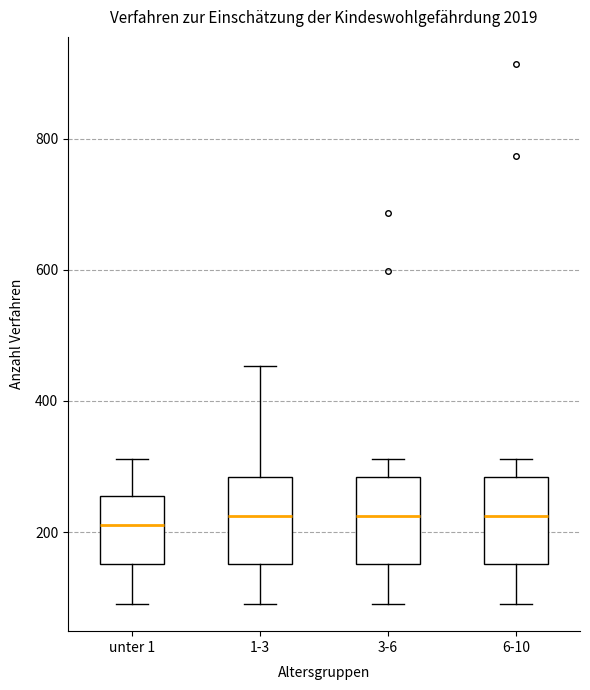

Where is the lower edge of the box for 1-3 on the y-axis? The values are not printed on the chart, so give them approximately, as read against the axis.

160